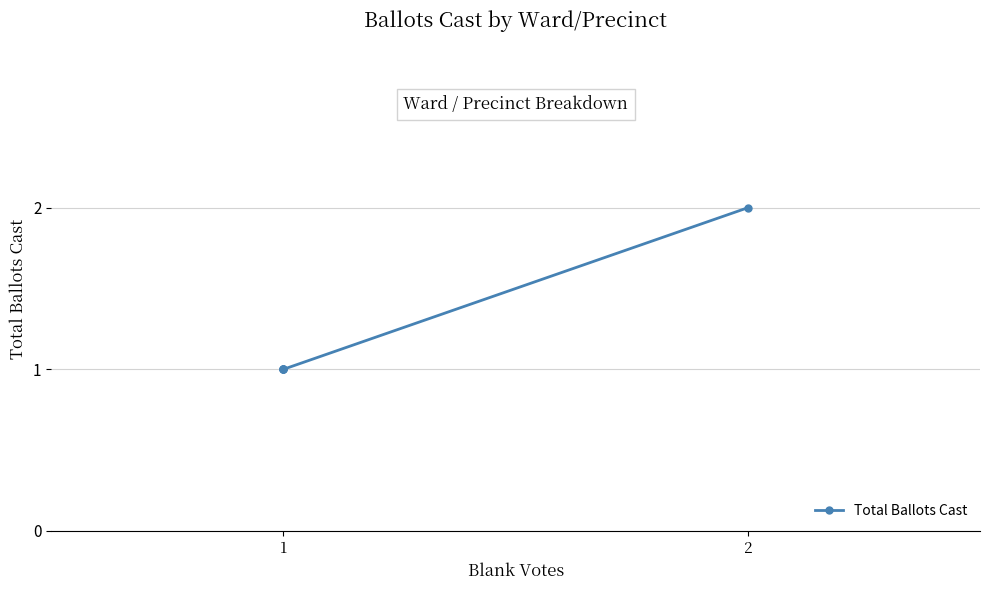

Is this an area chart (filled region under the line)?

No